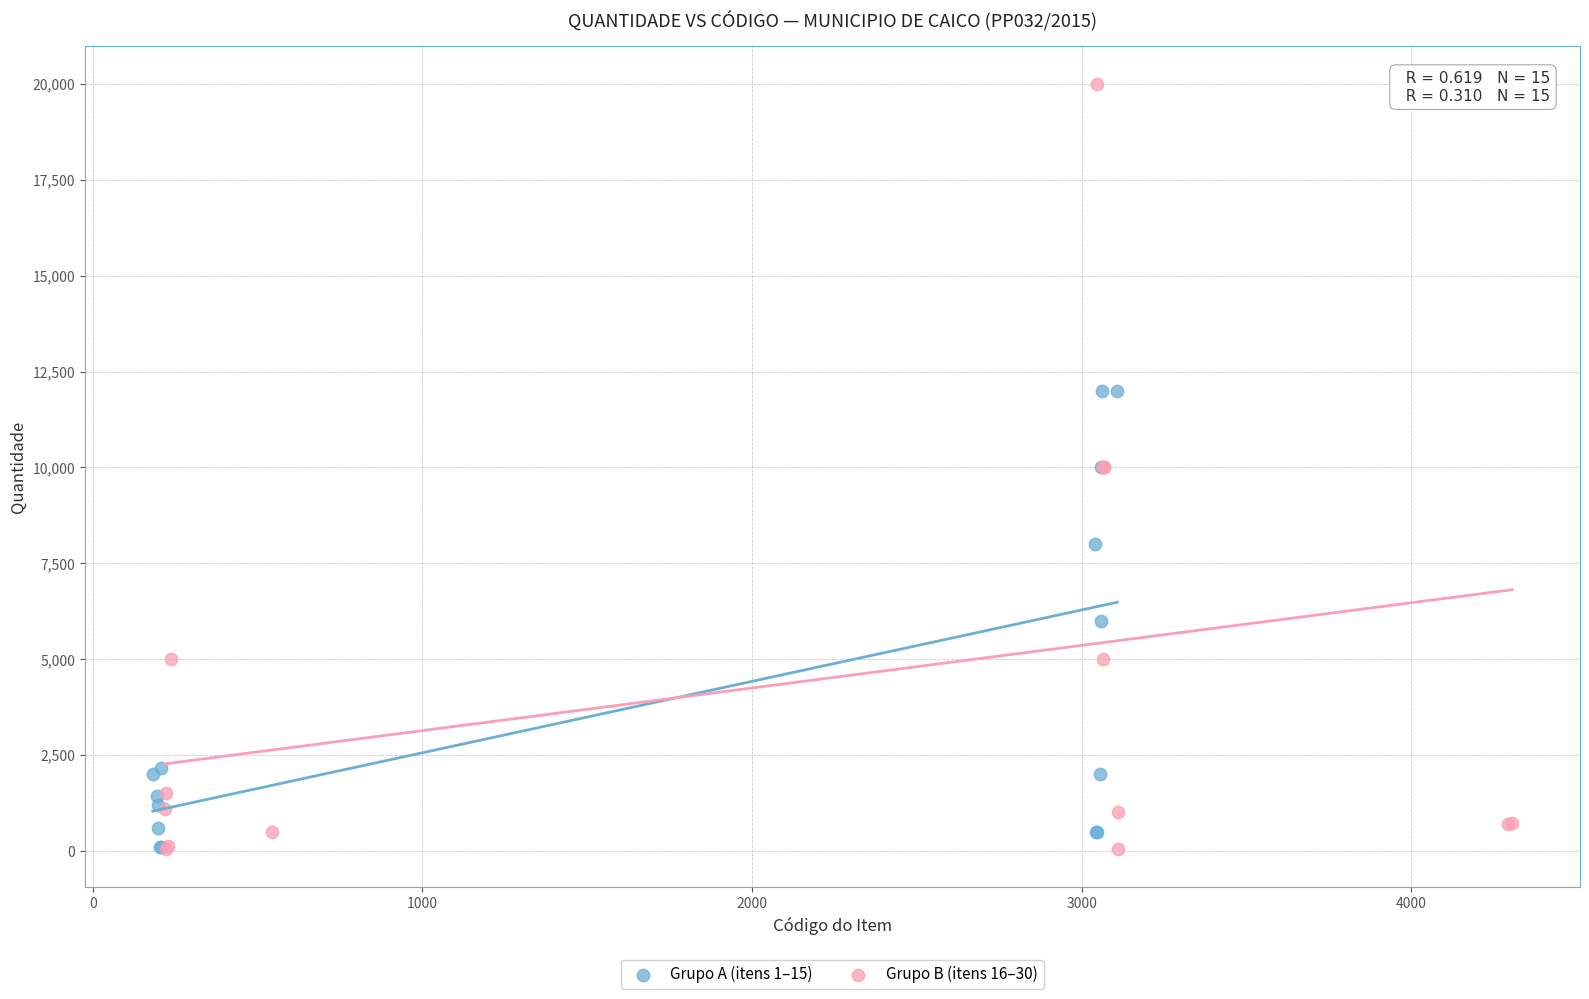

Which series contains the highest Y value?

Grupo B (itens 16–30)